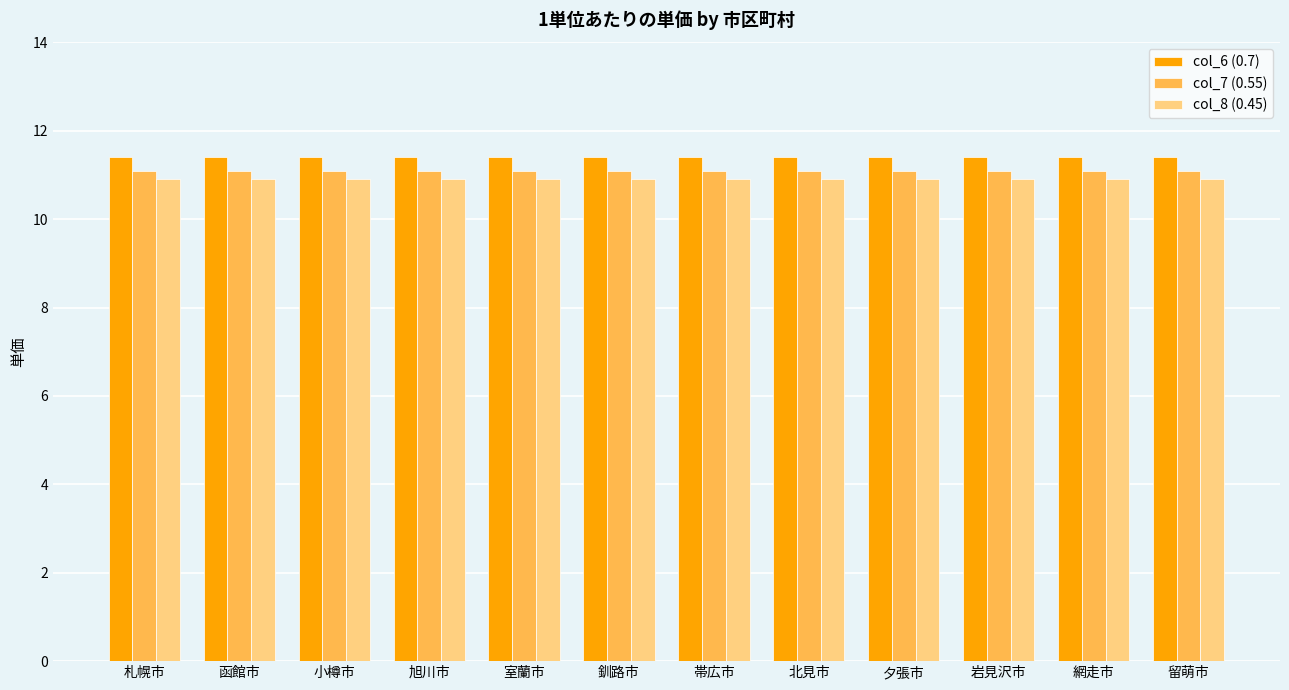

What is the maximum value shown in the chart?

11.4